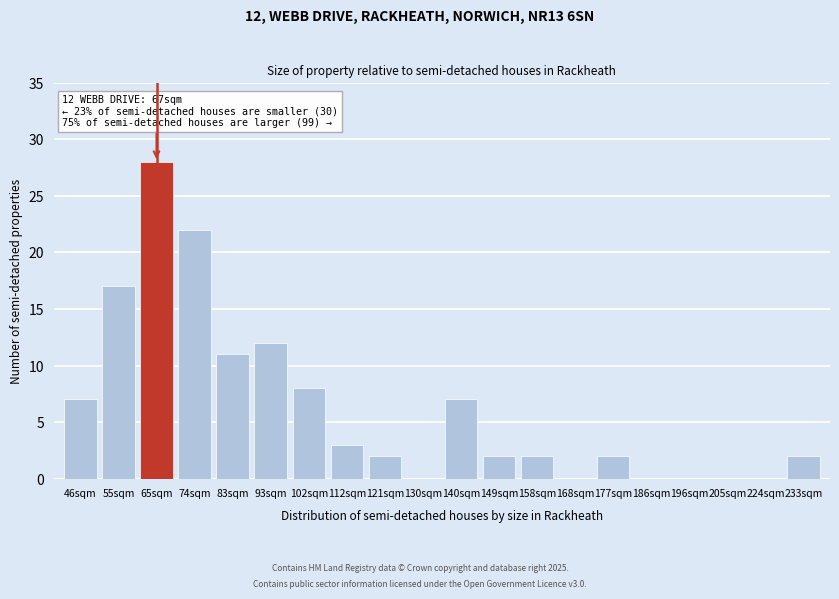

Reading left to right, list all the values displayed in this chart.

46sqm=7	55sqm=17	65sqm=28	74sqm=22	83sqm=11	93sqm=12	102sqm=8	112sqm=3	121sqm=2	130sqm=0	140sqm=7	149sqm=2	158sqm=2	168sqm=0	177sqm=2	186sqm=0	196sqm=0	205sqm=0	224sqm=0	233sqm=2